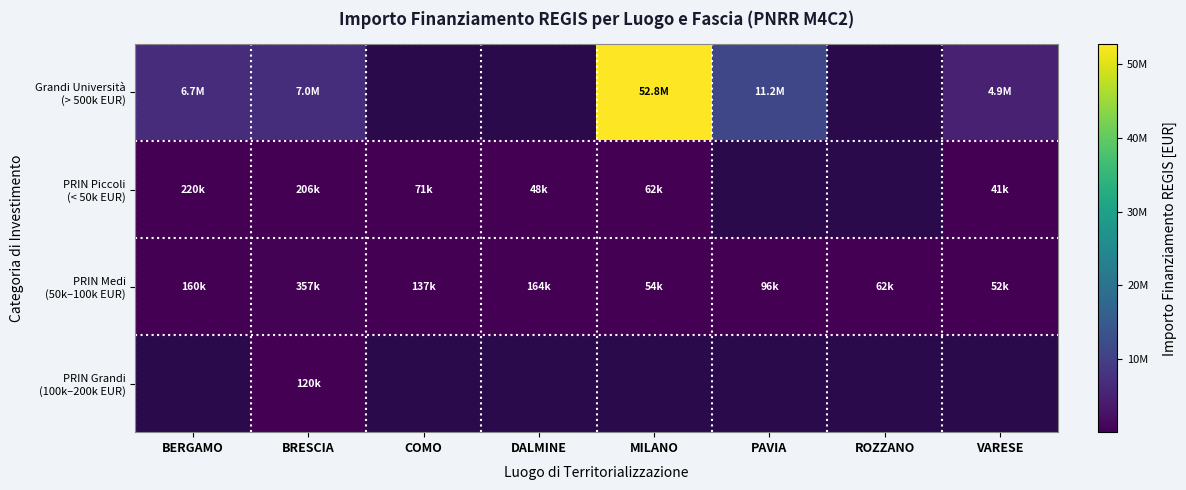

Between BRESCIA and VARESE, which series saw the biggest shift?

Grandi Università (> 500k EUR)